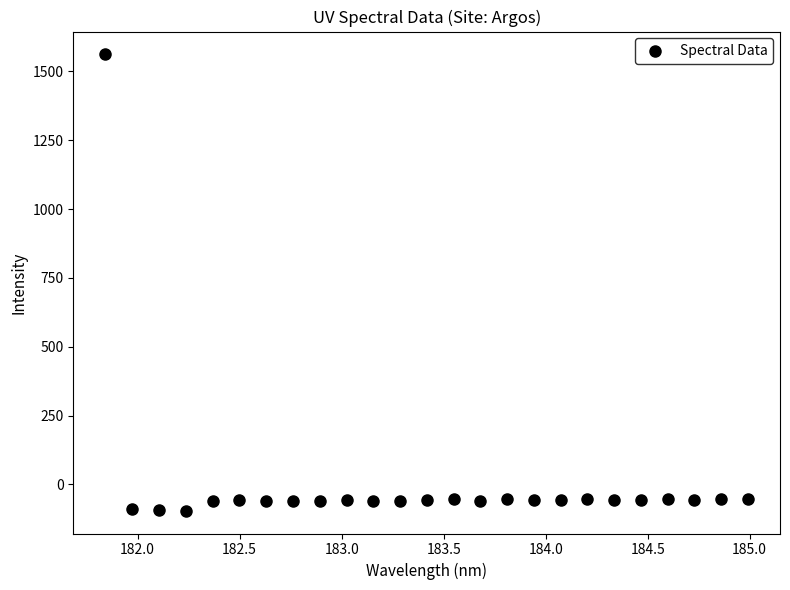

What is the range of X values (max minus min)?

3.1